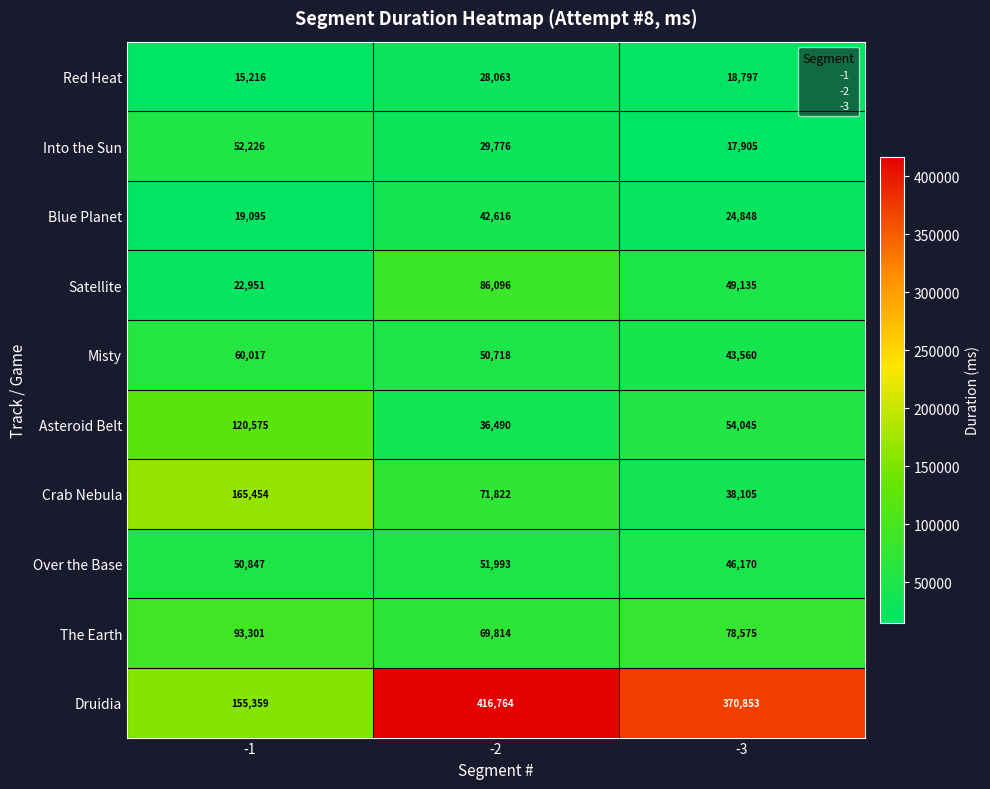

What is the sum of the Over the Base values at -3 and -2?

98163